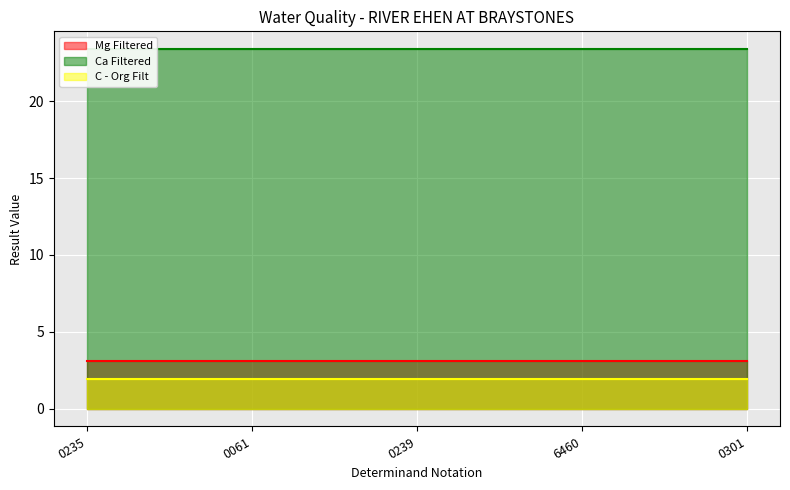

What is the spread (max minus min) of values at 0239?

21.5